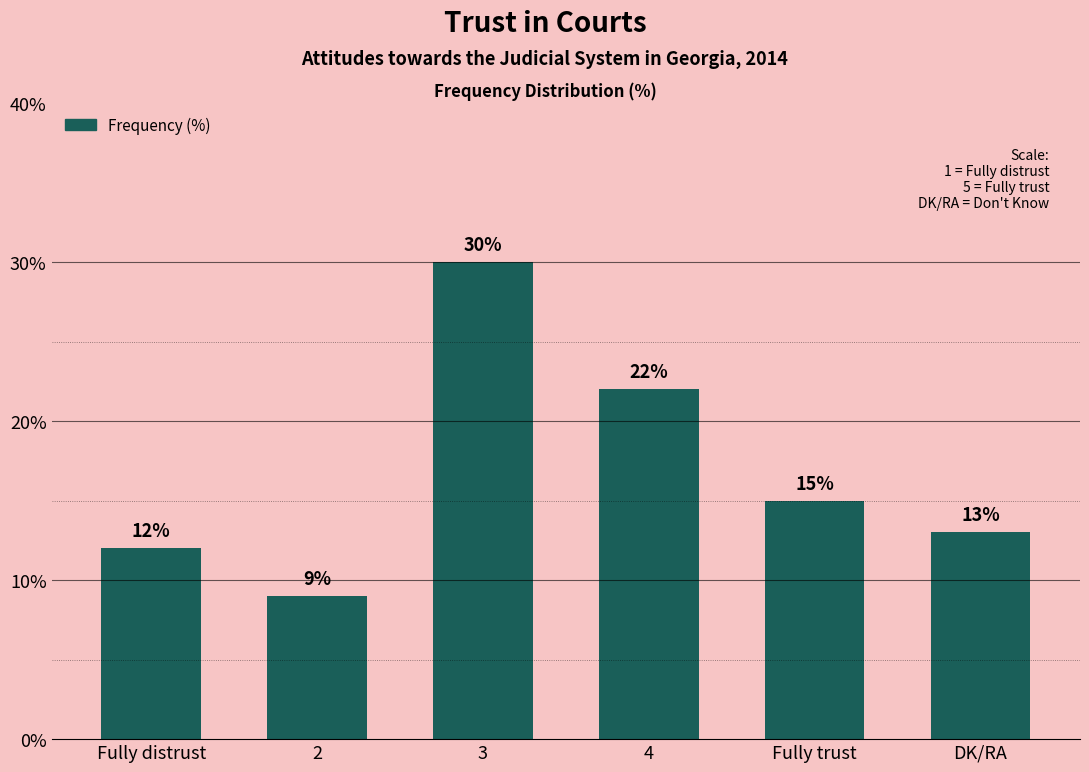

How many distinct data groups are displayed?

1